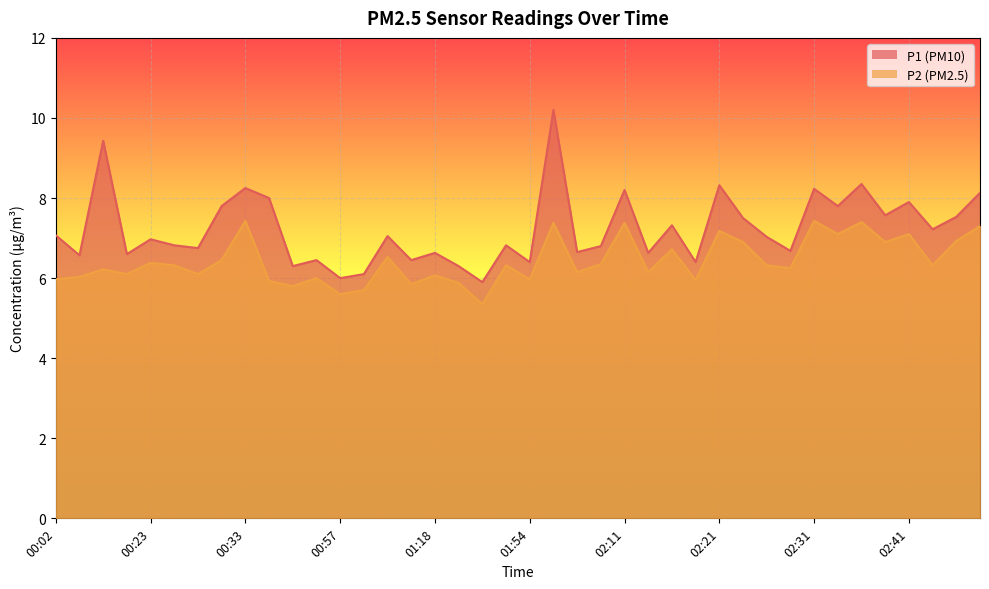

At 10, list the series in order from largest to smallest.

P1 line, P2 line